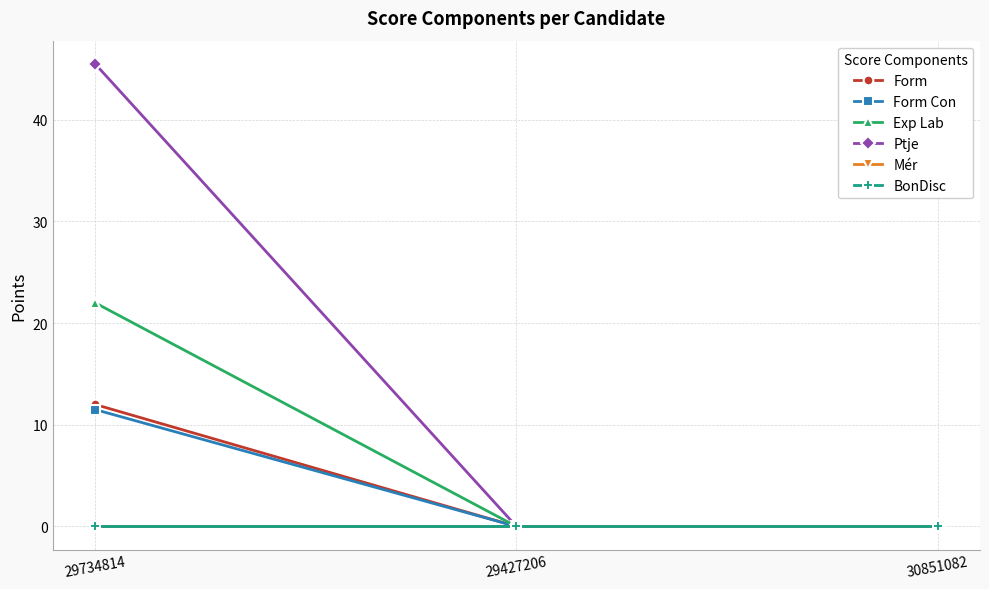

Where is Ptje nearest to the value 22?

29427206